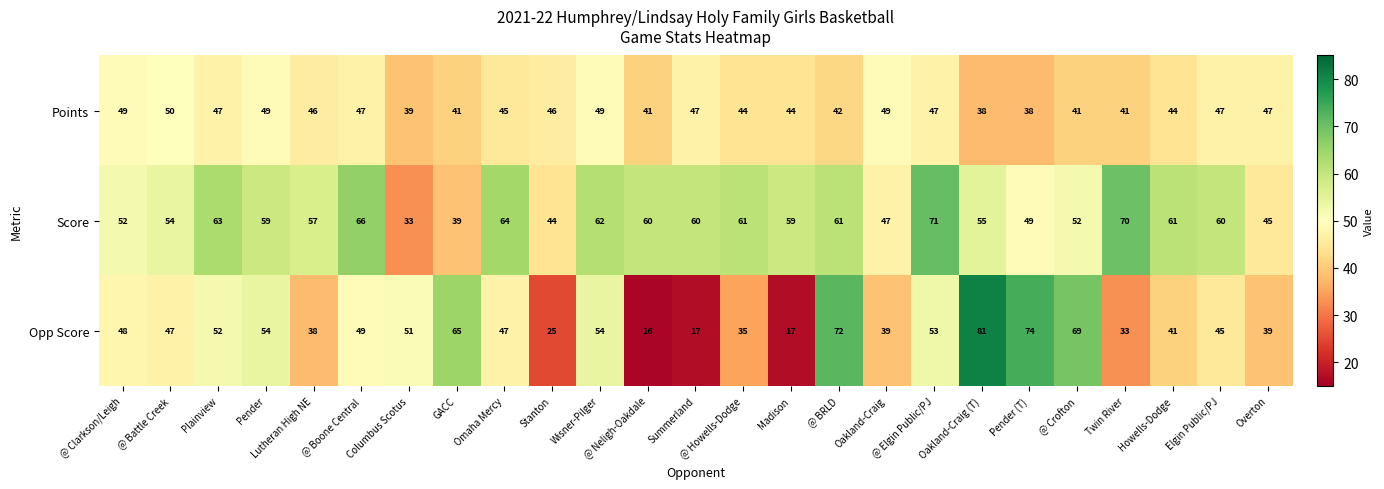

What is the difference between the maximum and minimum values in the Opp Score series?

65